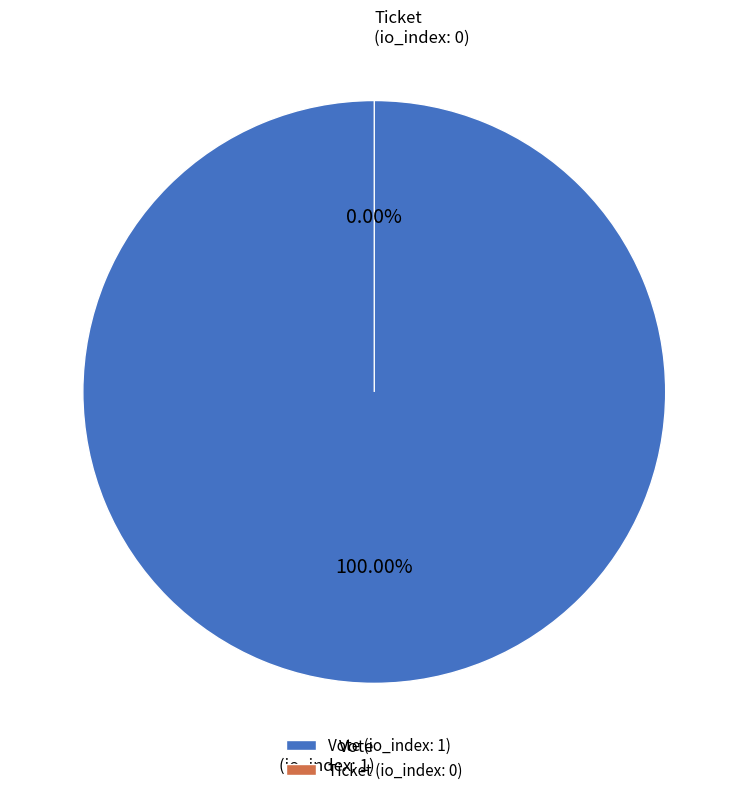

Count the number of slices in the pie.

2